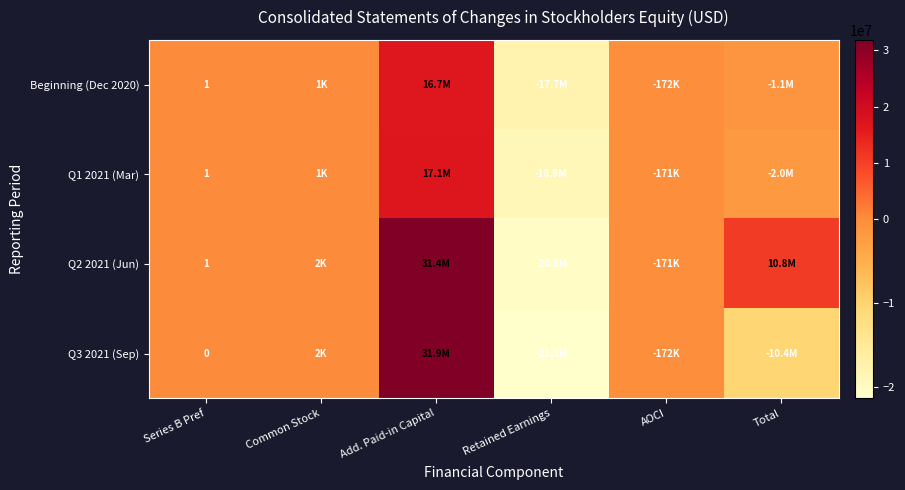

List the labels in order of Q1 2021 (Mar) value, largest first.

Add. Paid-in Capital, Common Stock, Series B Pref, AOCI, Total, Retained Earnings